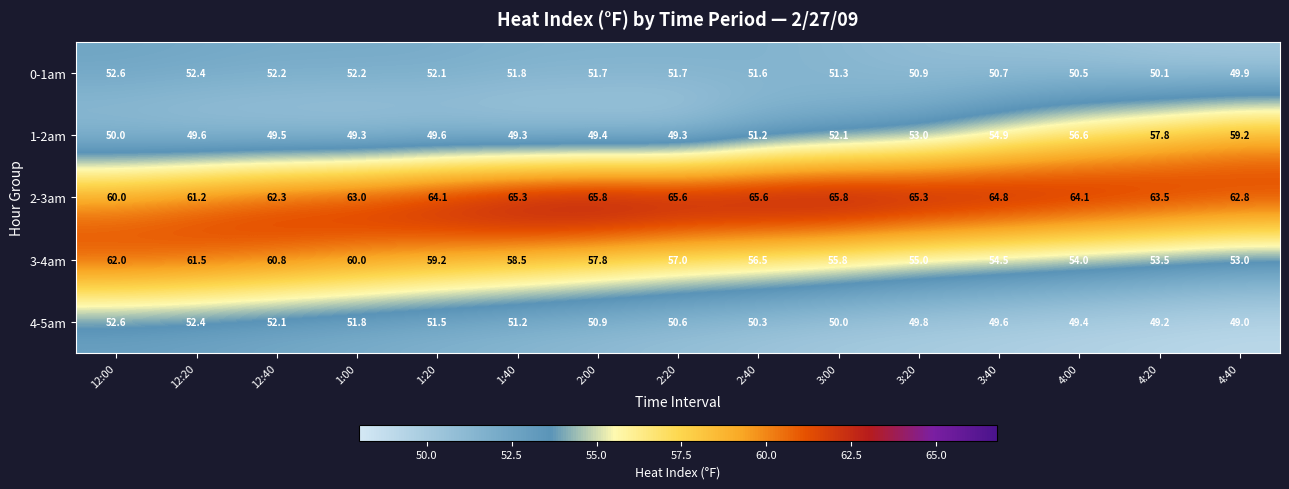

What is the total value across all series at 3:00?

275.0